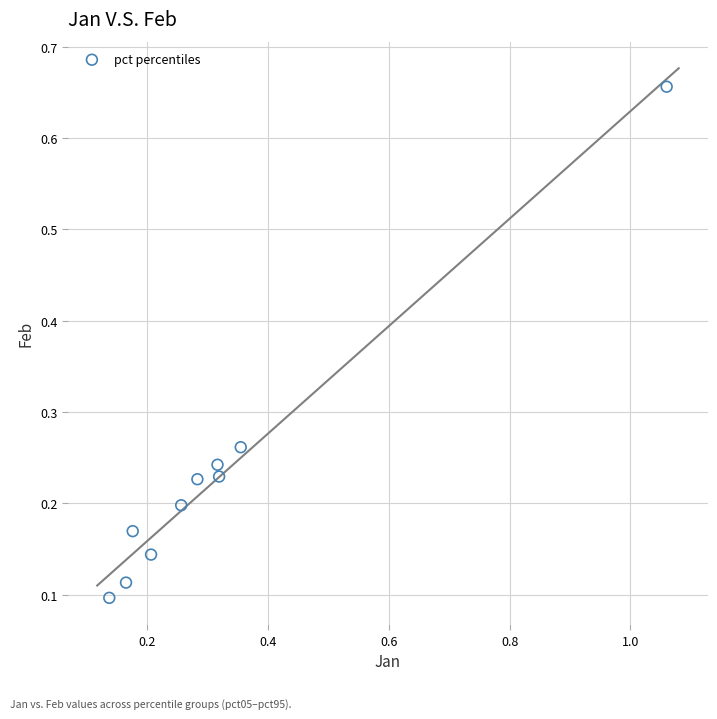

What is the range of X values (max minus min)?

0.9